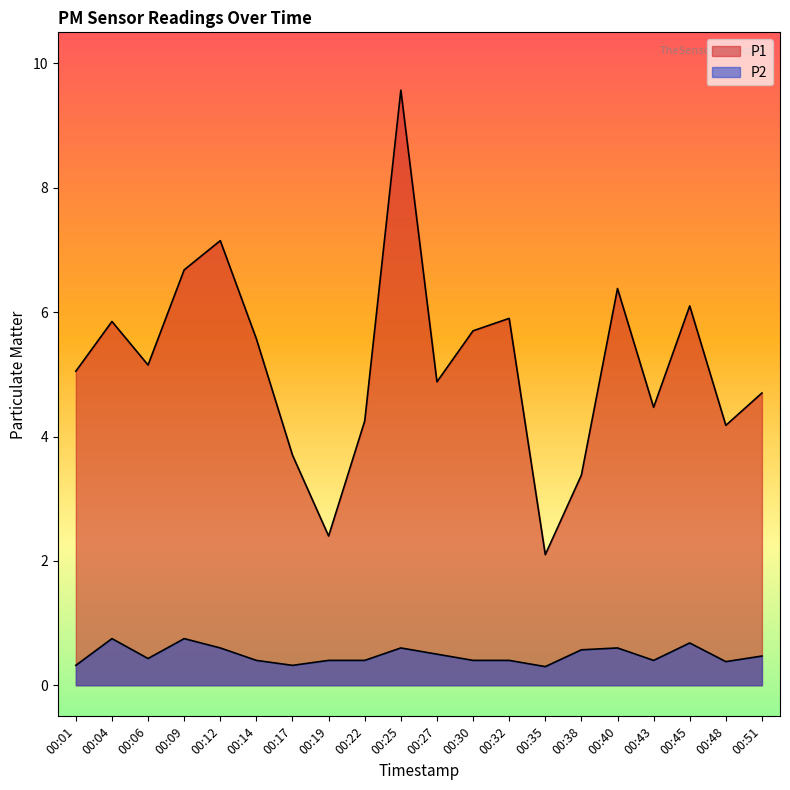

At which category is the sum across all series the highest?

00:25